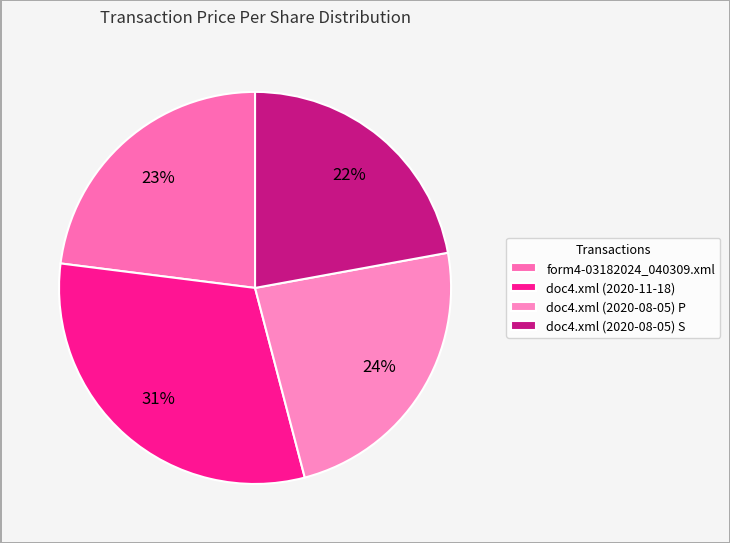

To the nearest percent, what is the average slice percentage?

25%